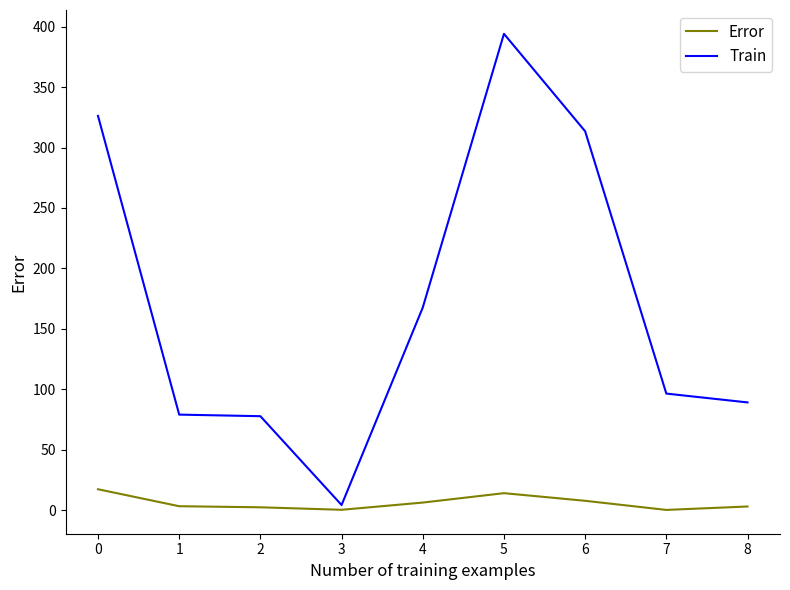

Rank the series by their average value, from highest to lowest.

Train, Error